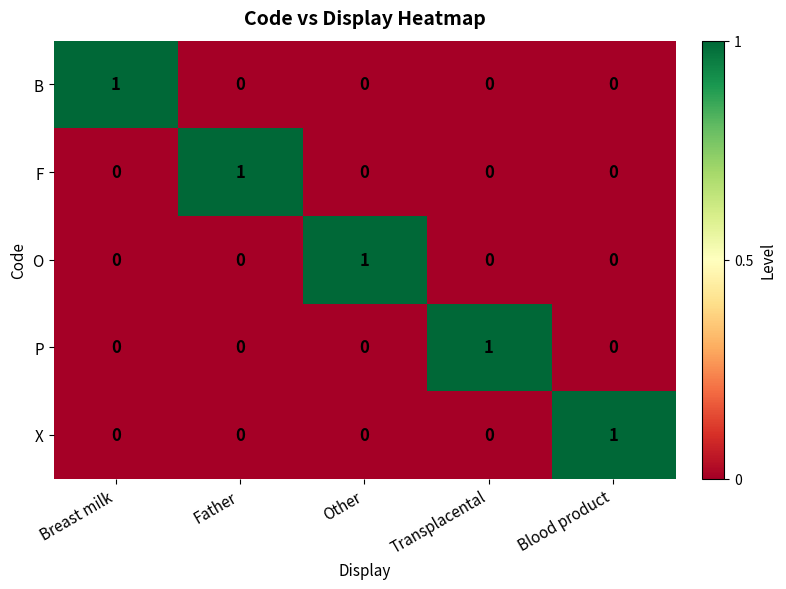

Reading right to left, transcribe all the data shown in this chart.

B: Blood product=0	Transplacental=0	Other=0	Father=0	Breast milk=1
F: Blood product=0	Transplacental=0	Other=0	Father=1	Breast milk=0
O: Blood product=0	Transplacental=0	Other=1	Father=0	Breast milk=0
P: Blood product=0	Transplacental=1	Other=0	Father=0	Breast milk=0
X: Blood product=1	Transplacental=0	Other=0	Father=0	Breast milk=0